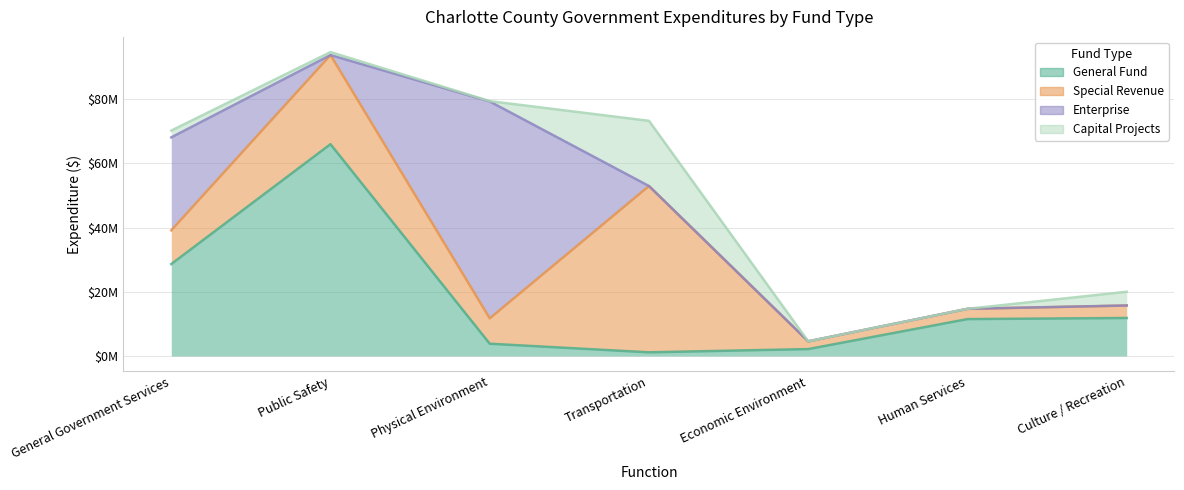

In Enterprise, how many points are higher than both neighbors (excluding endpoints)?

1